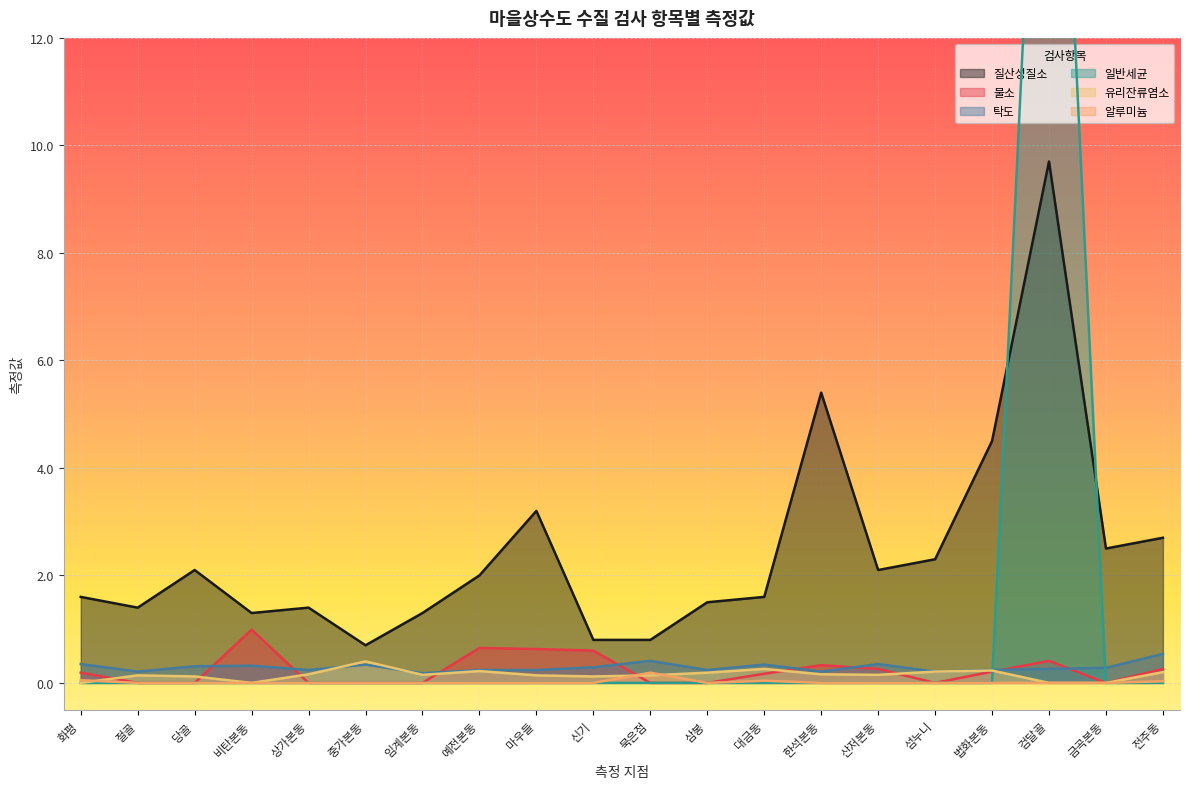

Which series ends up on top after the final intersection of 탁도 and 일반세균?

탁도